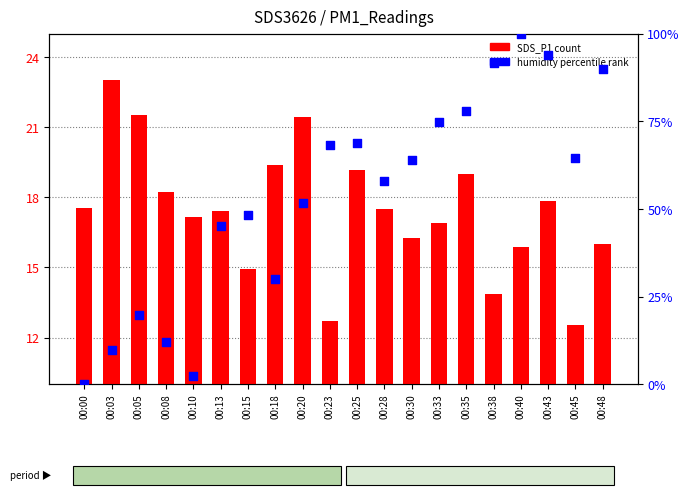

What is the total value across all series at 00:43?

111.8